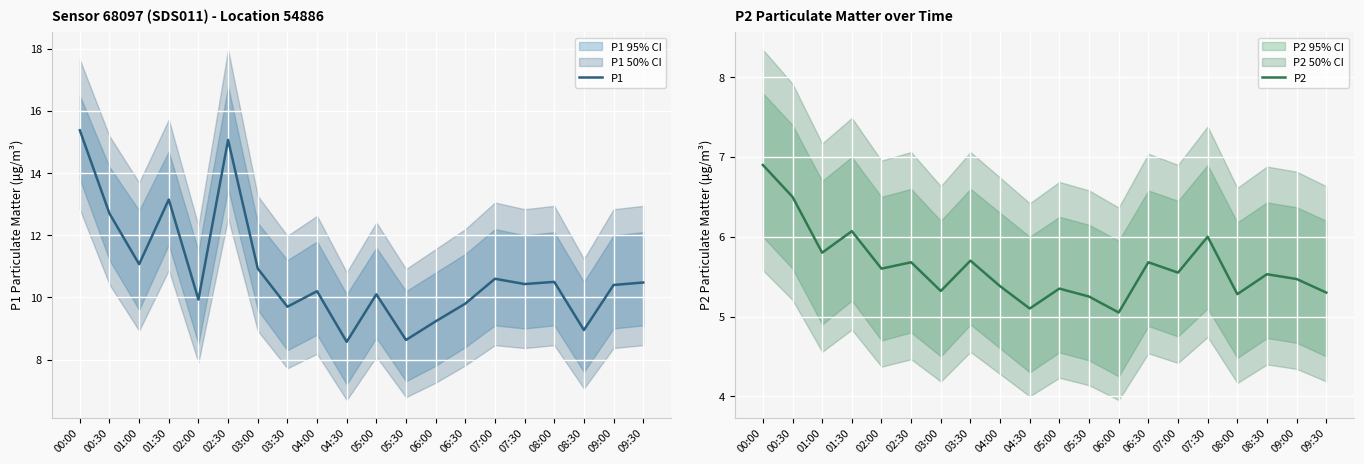

What is the difference between the maximum and minimum values in the P2 series?

1.9